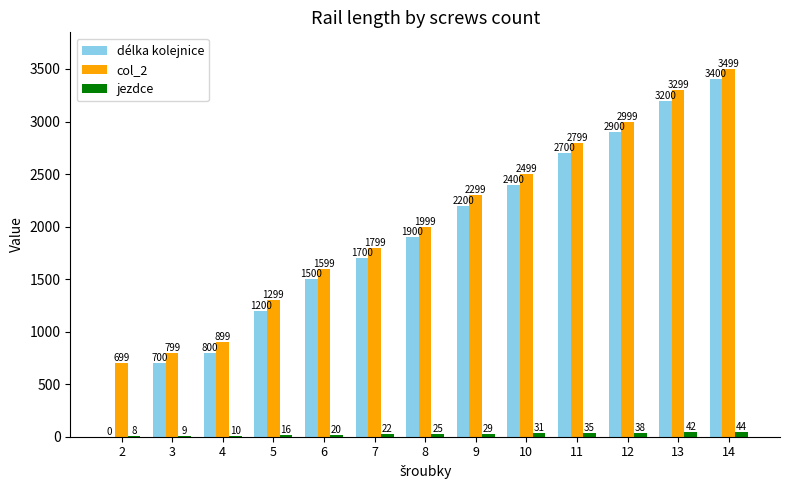

Does the chart contain stacked bars?

No